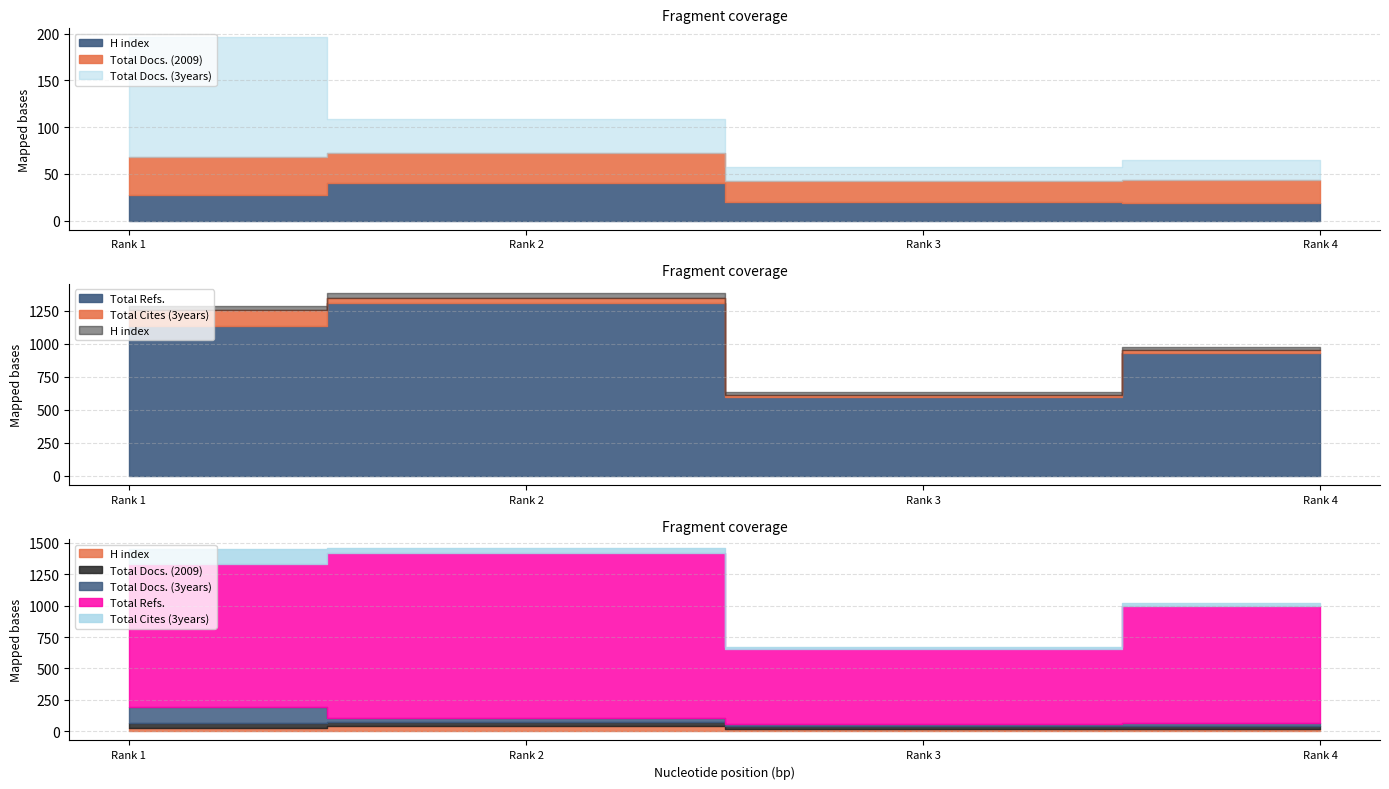

At how many categories does at least one series exceed 1058?

2